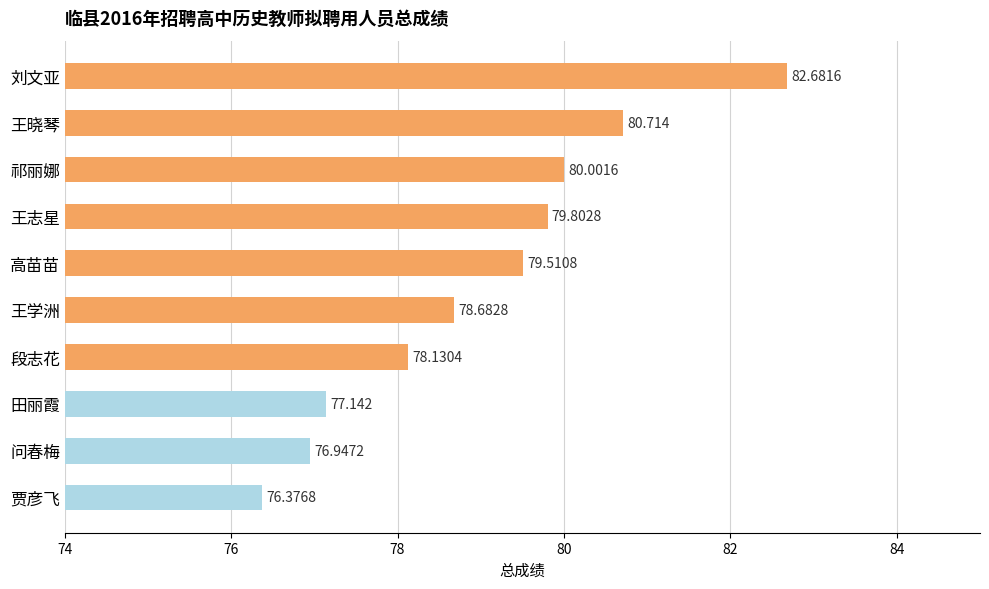

What is the ratio of the value at 王志星 to the value at 问春梅?

1.0